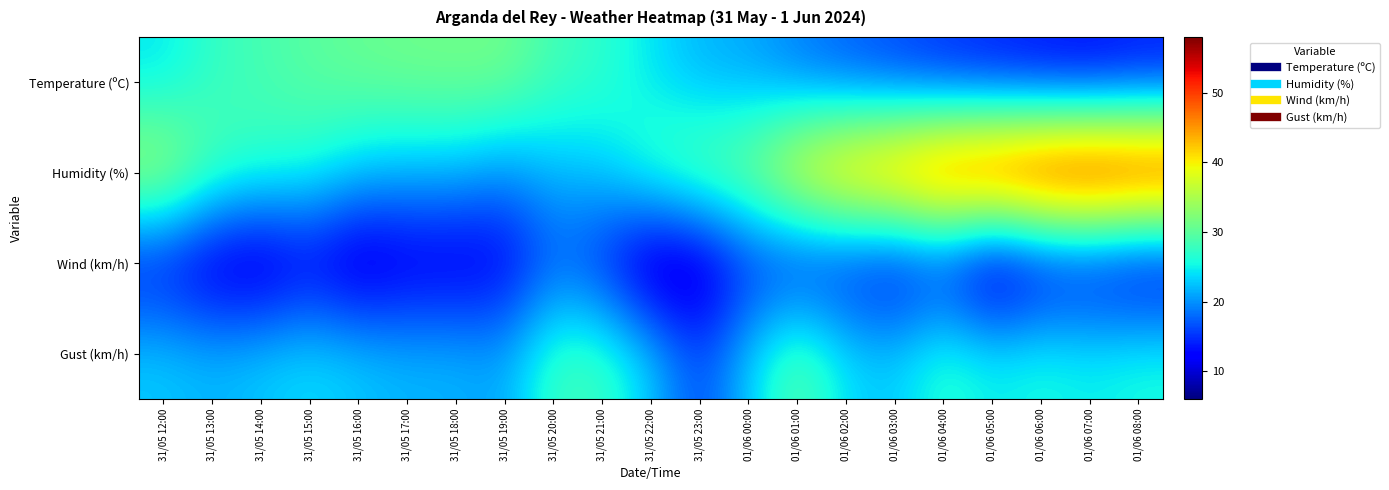

Which series has the largest range (max minus min)?

Humidity (%)